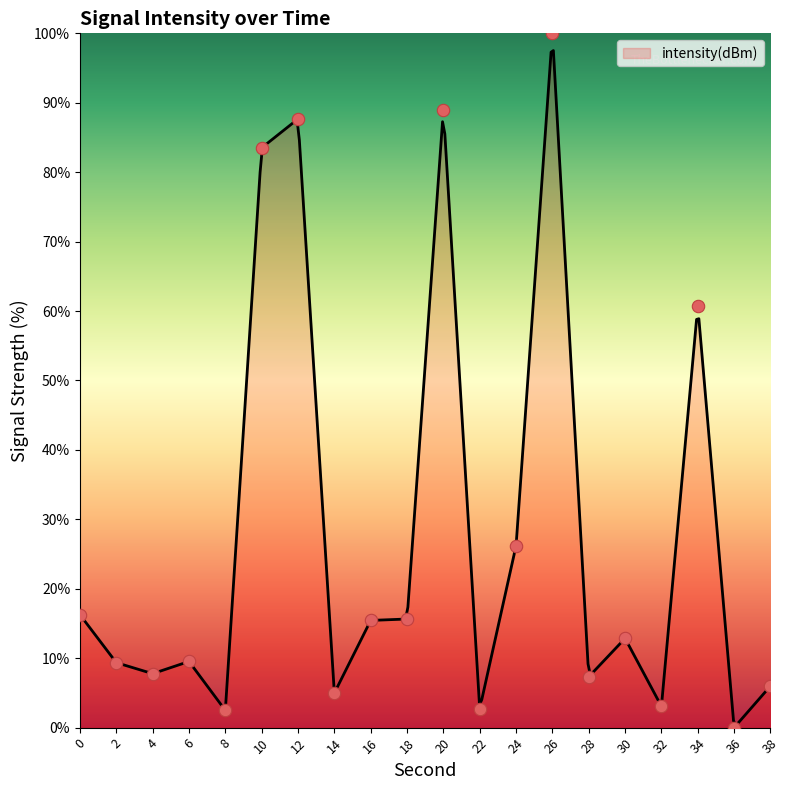

What is the change in value from 8 to 32?

+0.6